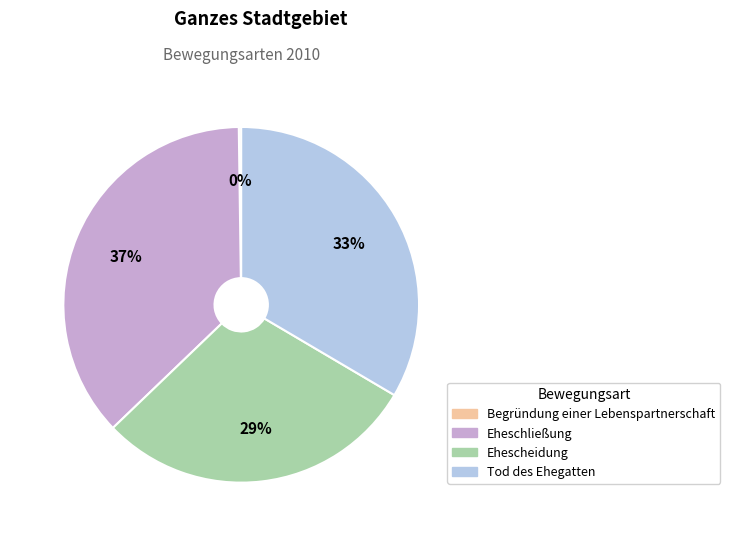

To the nearest percent, what is the difference between the Tod des Ehegatten and Ehescheidung slice percentages?

4%